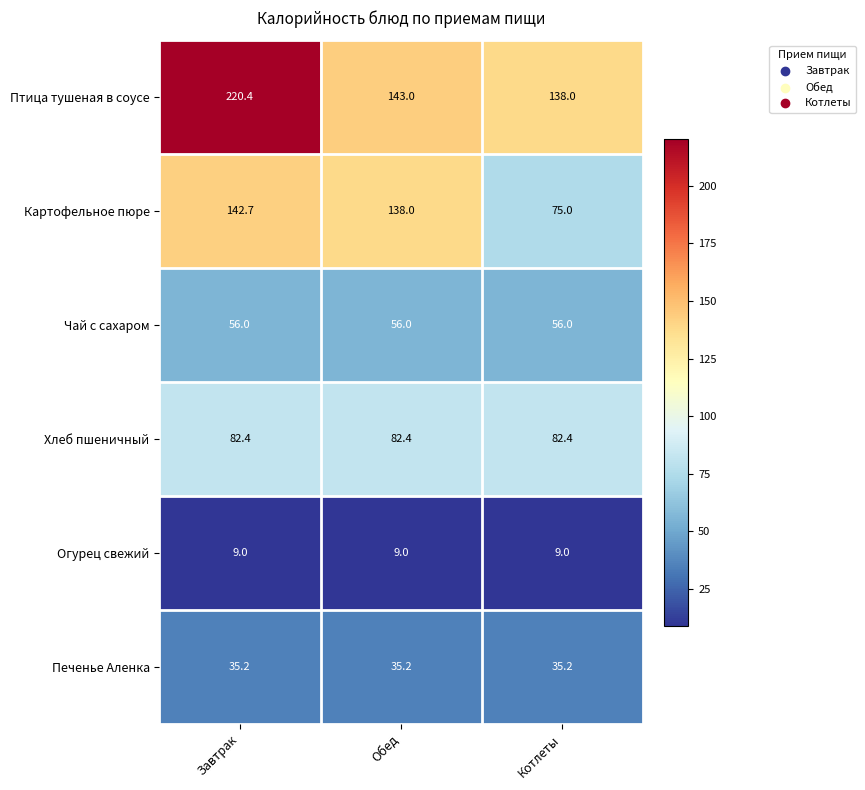

Is it true that Огурец свежий equals 9.0 at Завтрак?

True